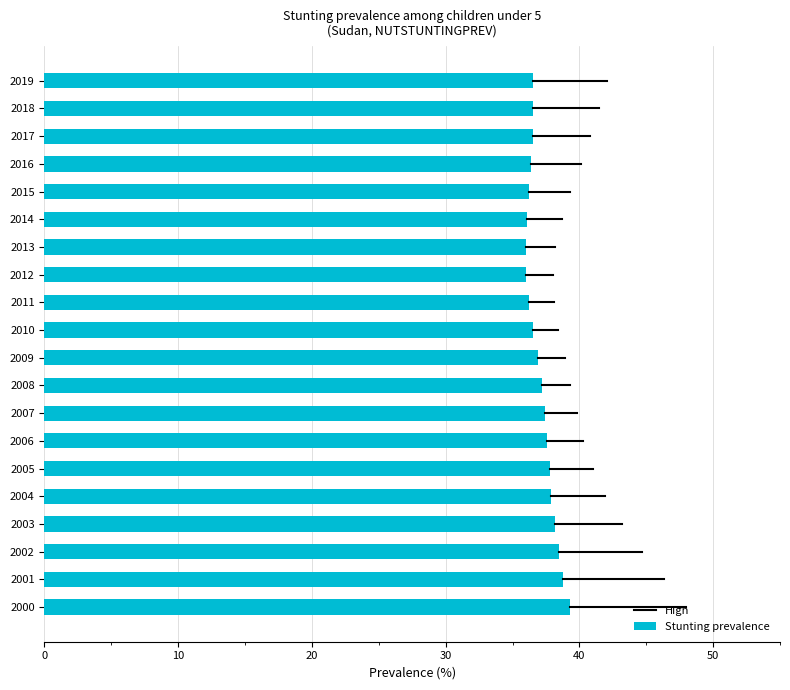

What is the difference between the second highest and second lowest values?

2.8